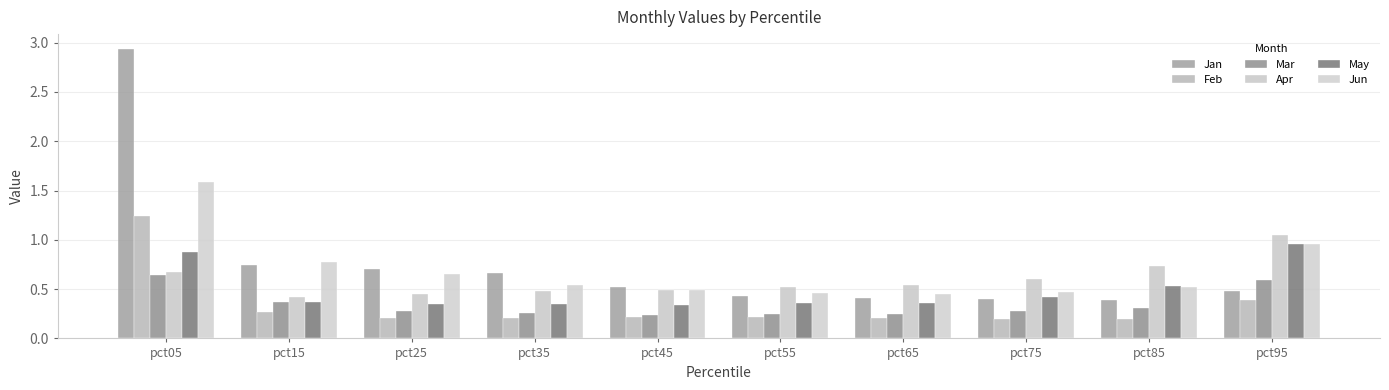

Are the bars grouped side by side (vs. stacked)?

Yes